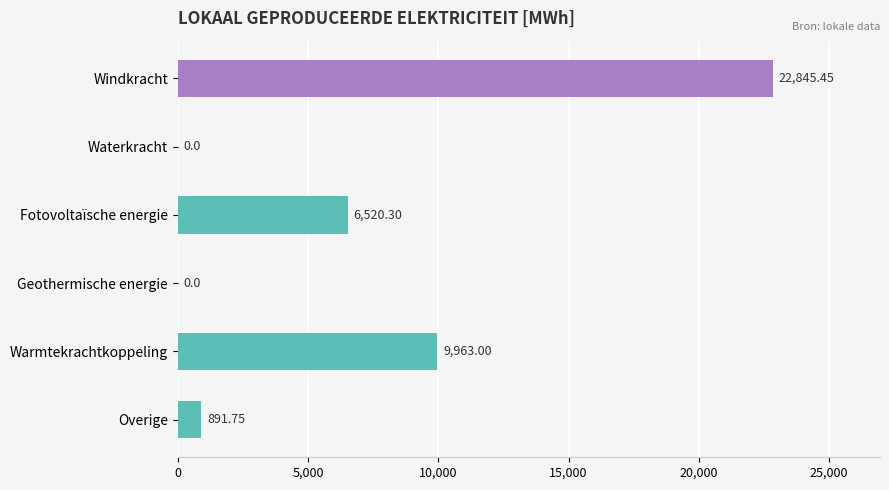

Which label corresponds to the largest value in the chart?

Windkracht